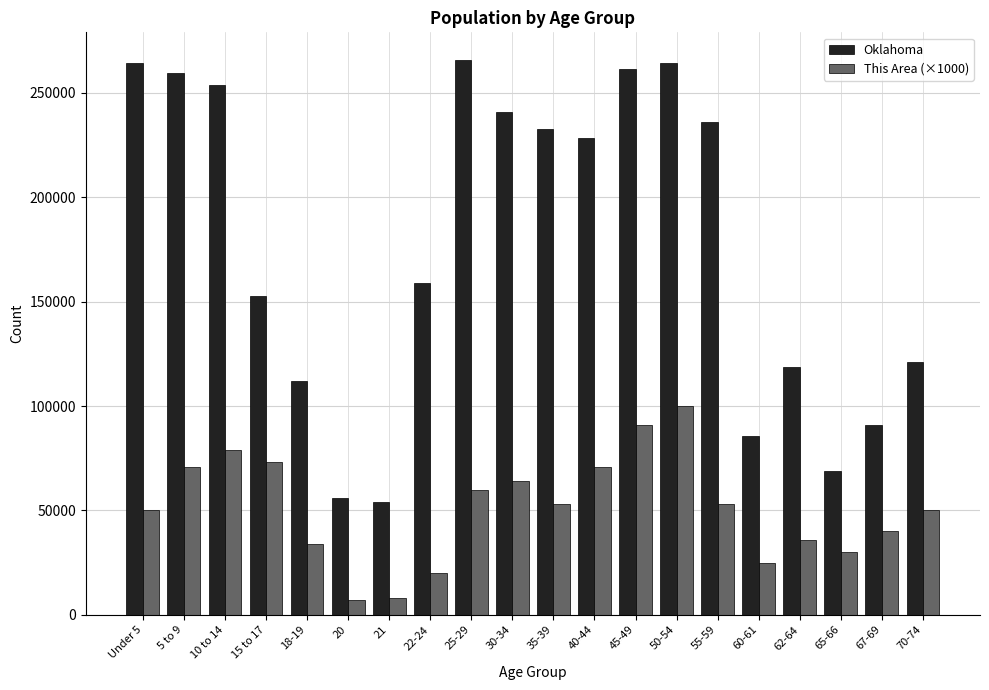

Rank the series by their maximum value, from highest to lowest.

Oklahoma, This Area (×1000)